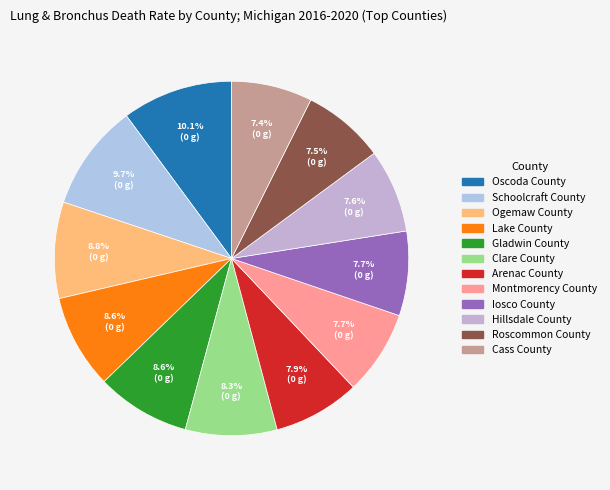

Which slice is the smallest?

Cass County